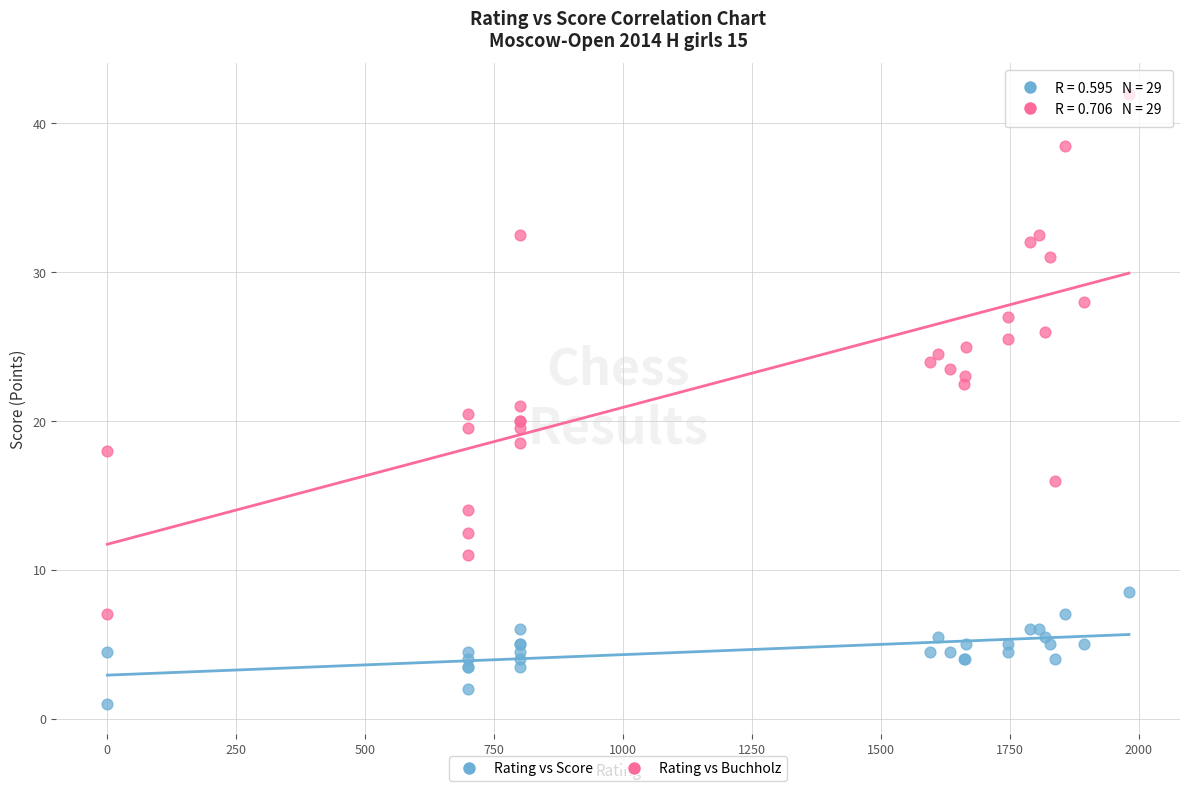

Which series contains the highest Y value?

Rating vs Buchholz